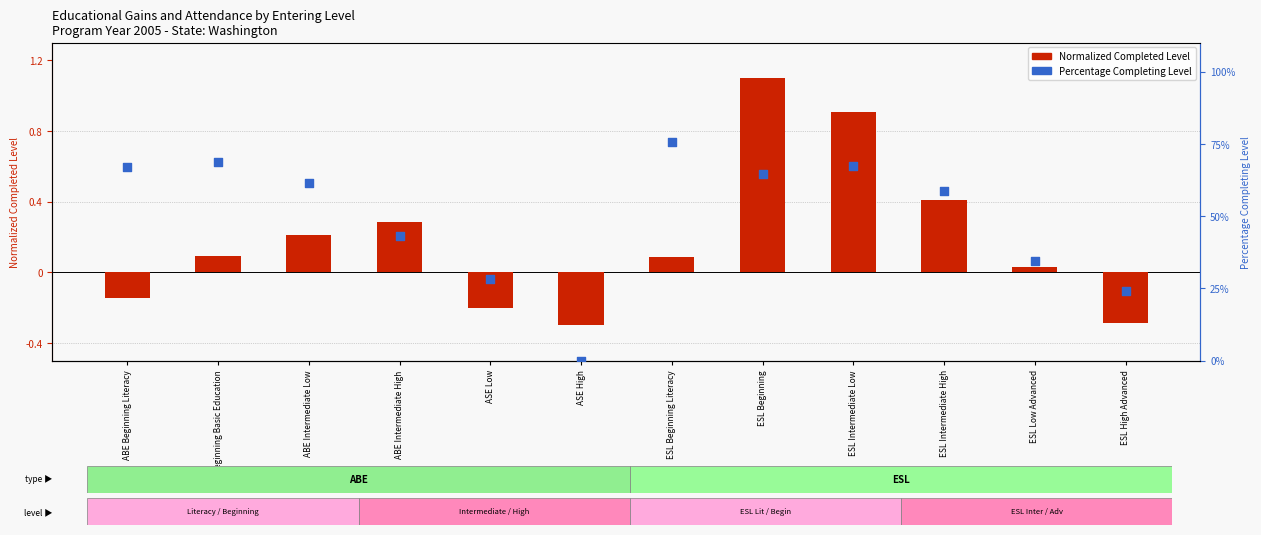

What are all the series names shown in the legend?

Normalized Completed Level, Percentage Completing Level